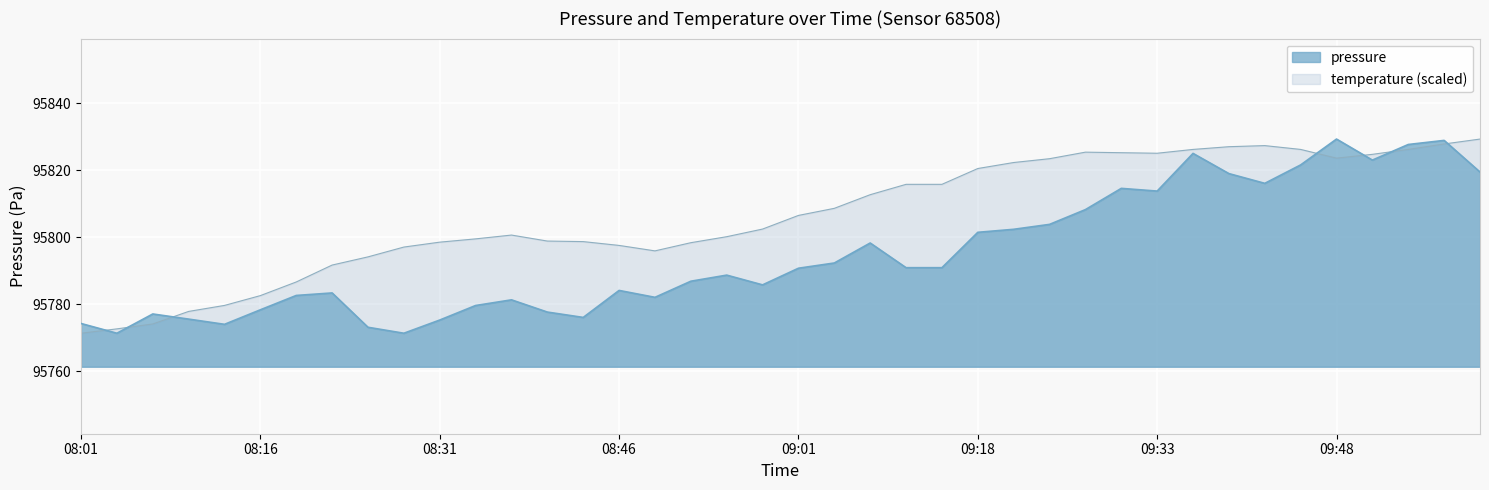

What is the value of the temperature point at the 30th from the left?

95825.2